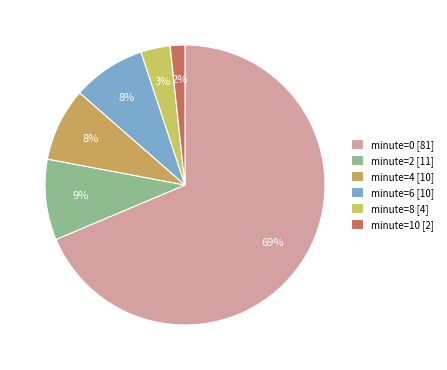

Rank the categories by value from highest to lowest.

0, 2, 4, 6, 8, 10